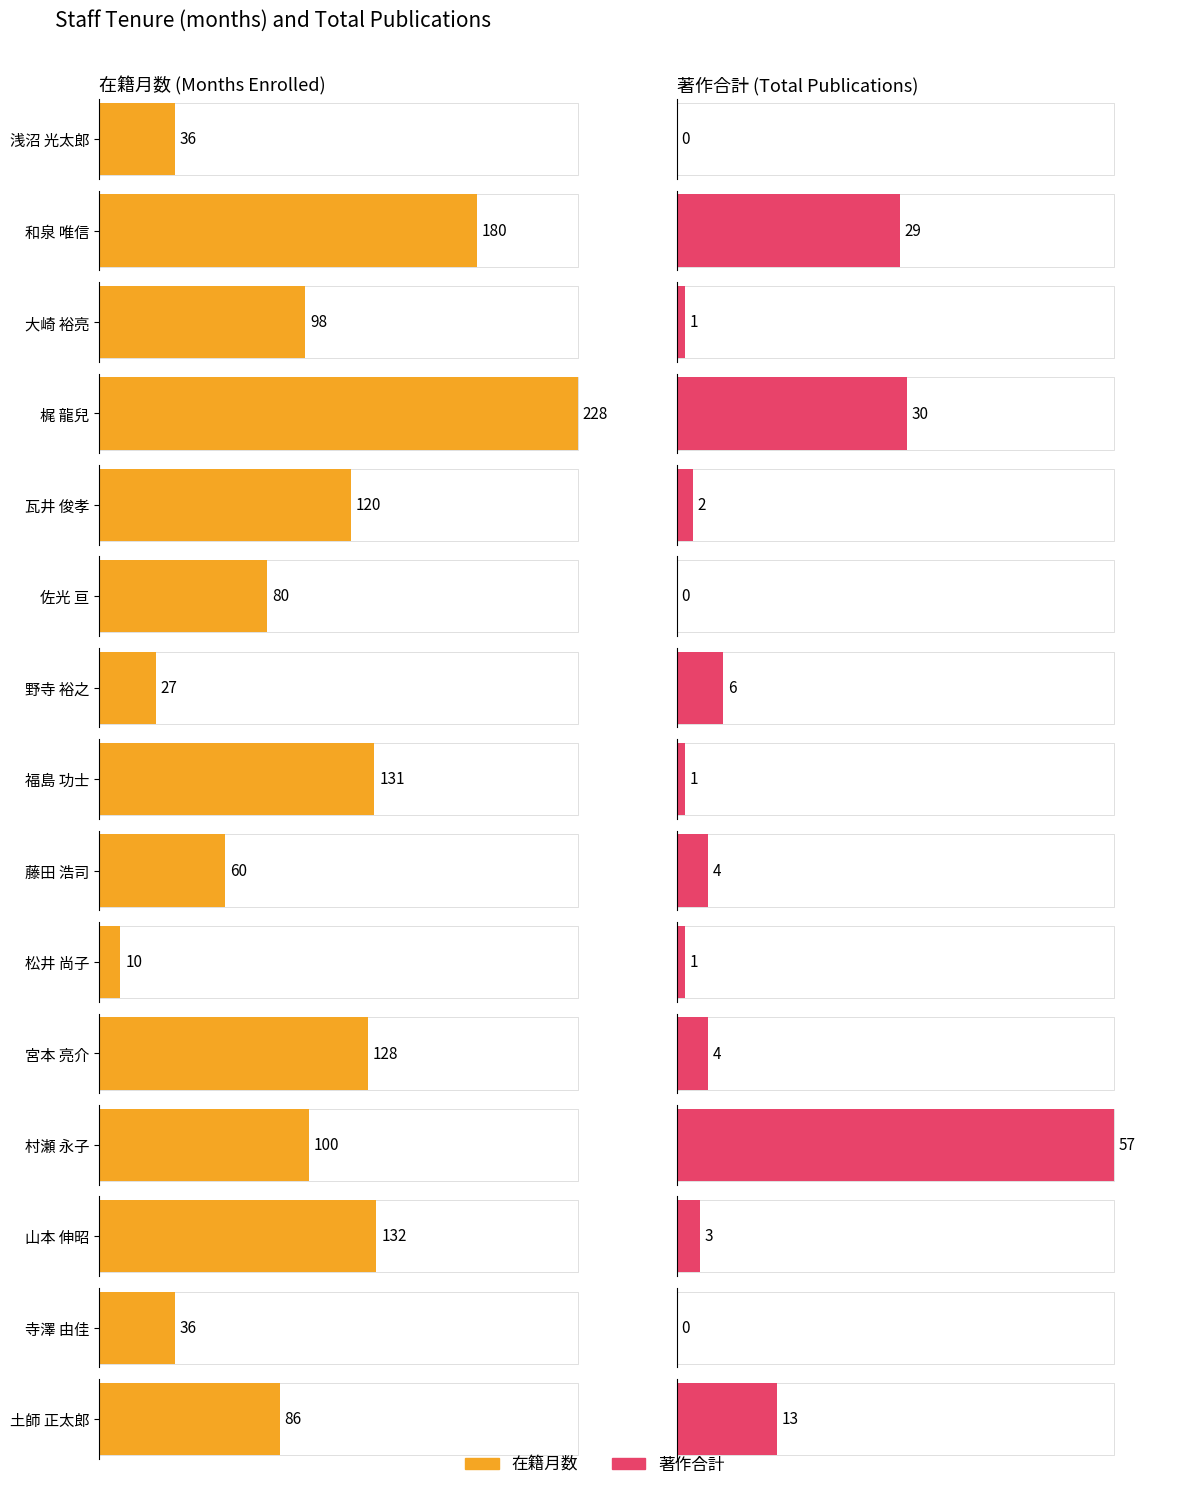

At how many categories does at least one series exceed 43?

11